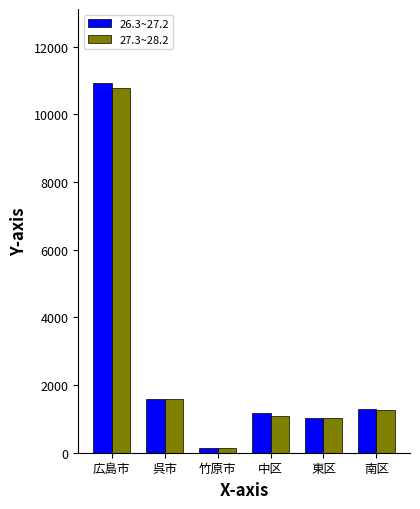

What is the sum of the 26.3~27.2 values at 東区 and 広島市?

11944